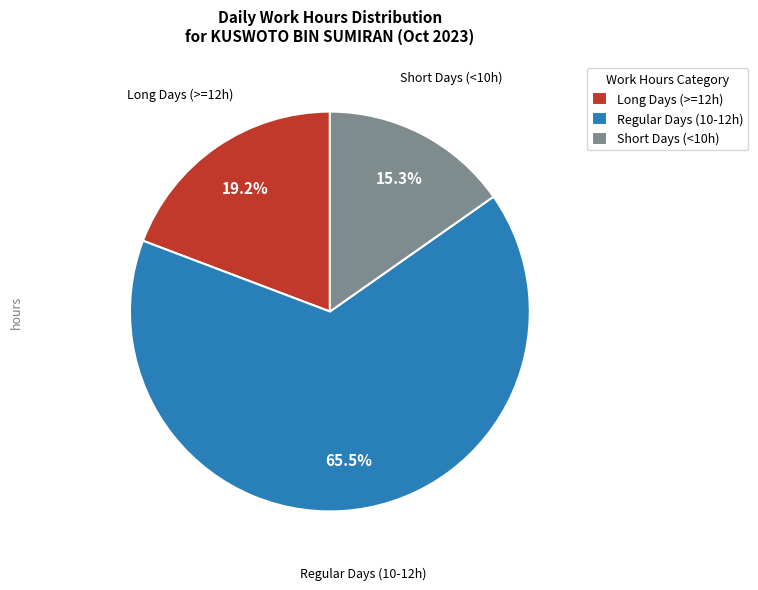

Combined, do Short Days (<10h) and Regular Days (10-12h) account for over 50%?

Yes